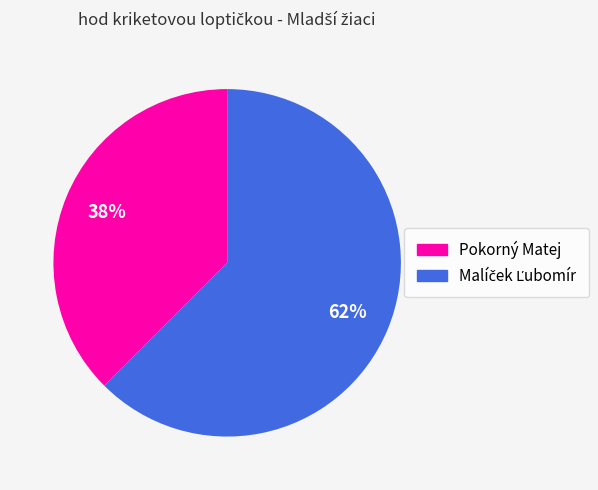

To the nearest percent, what is the average slice percentage?

50%